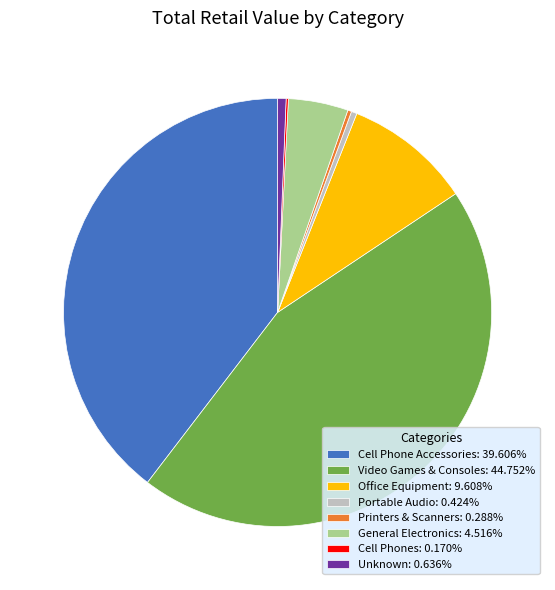

Combined, do Portable Audio: 0.424% and Cell Phone Accessories: 39.606% account for over 50%?

No